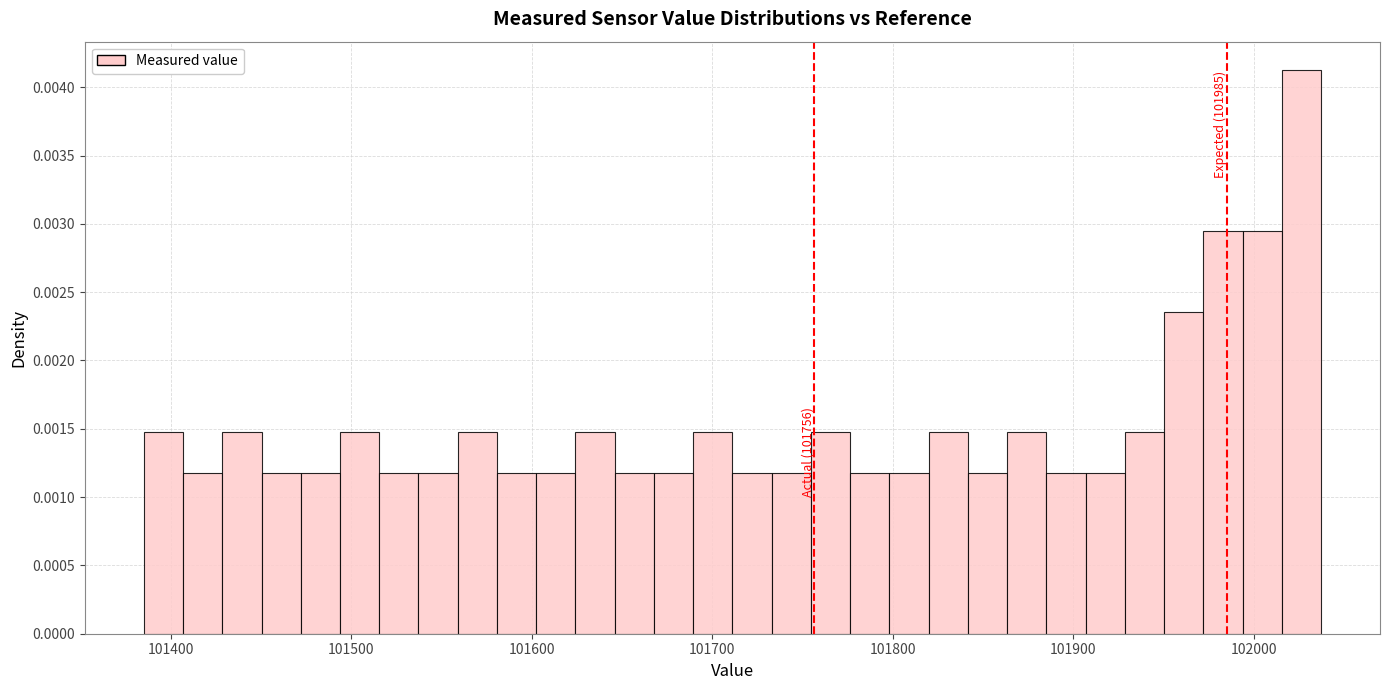

Around what value on the x-axis is the tallest bar? Give the approximate position of its centre, as read against the axis.

102030